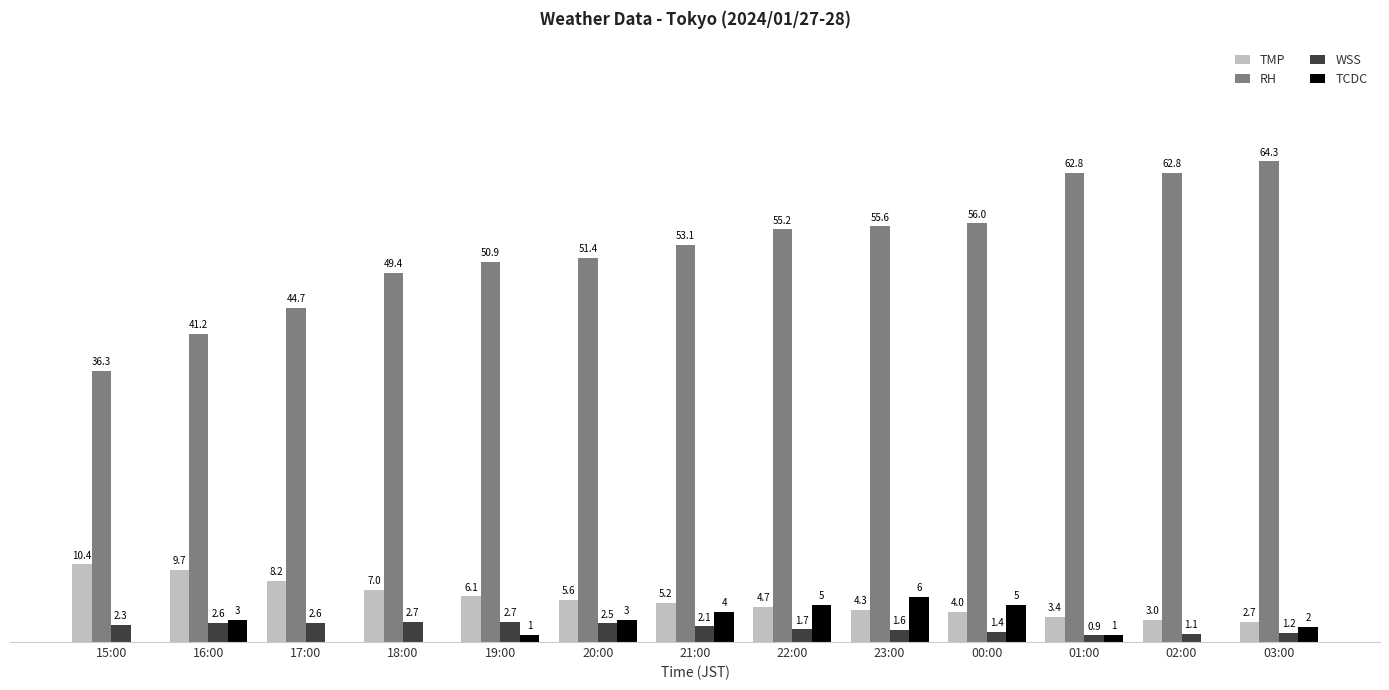

At which category is the sum across all series the highest?

03:00